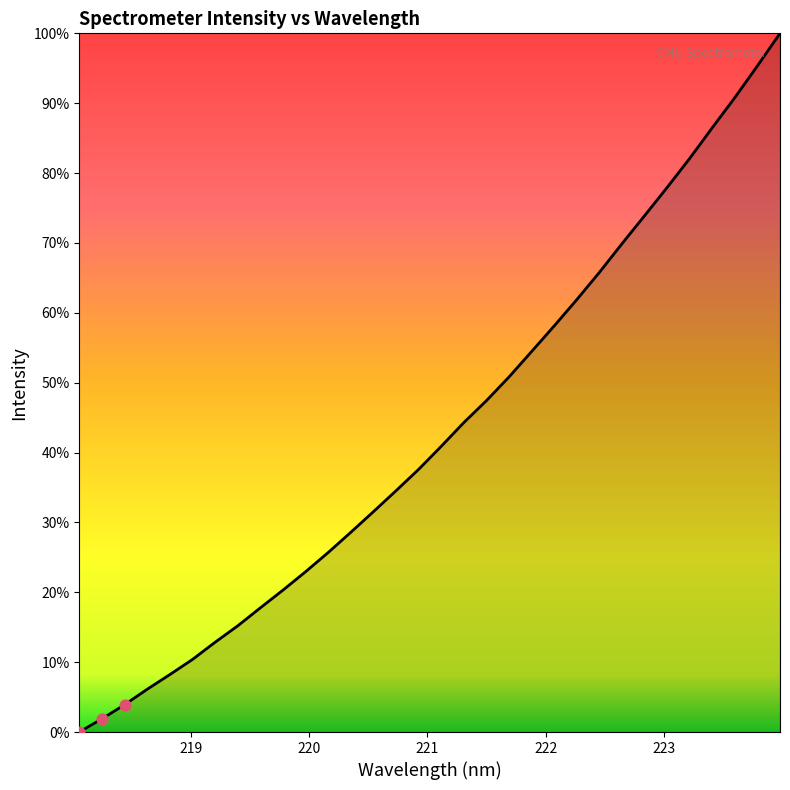

Does the chart have visible grid lines?

No